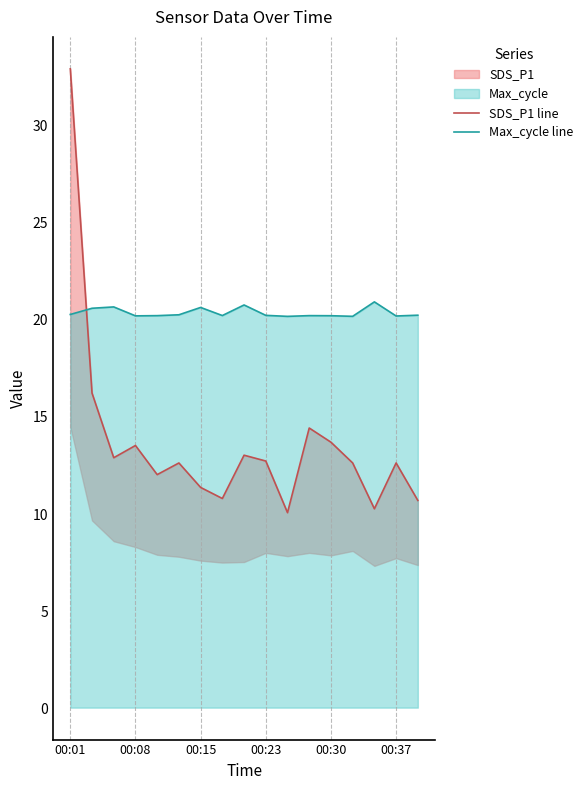

True or false: Max_cycle line has more than 1 interior local peaks.

True